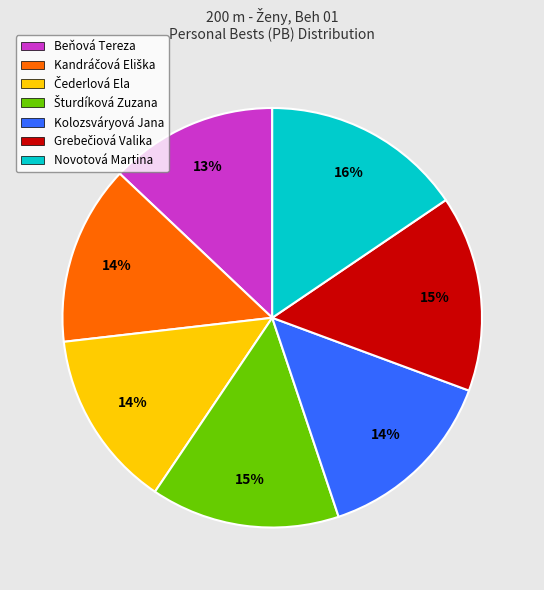

Which has a higher value, Novotová Martina or Kolozsváryová Jana?

Novotová Martina